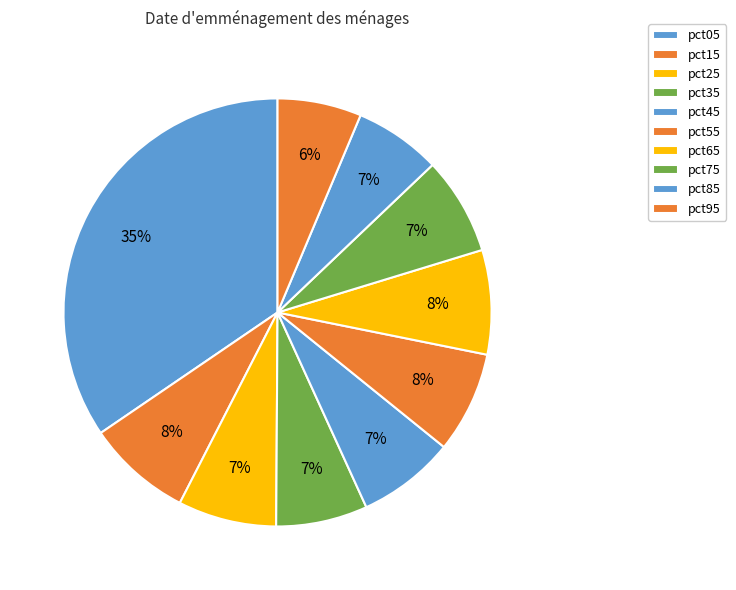

Which category has the smallest portion of the pie?

pct95